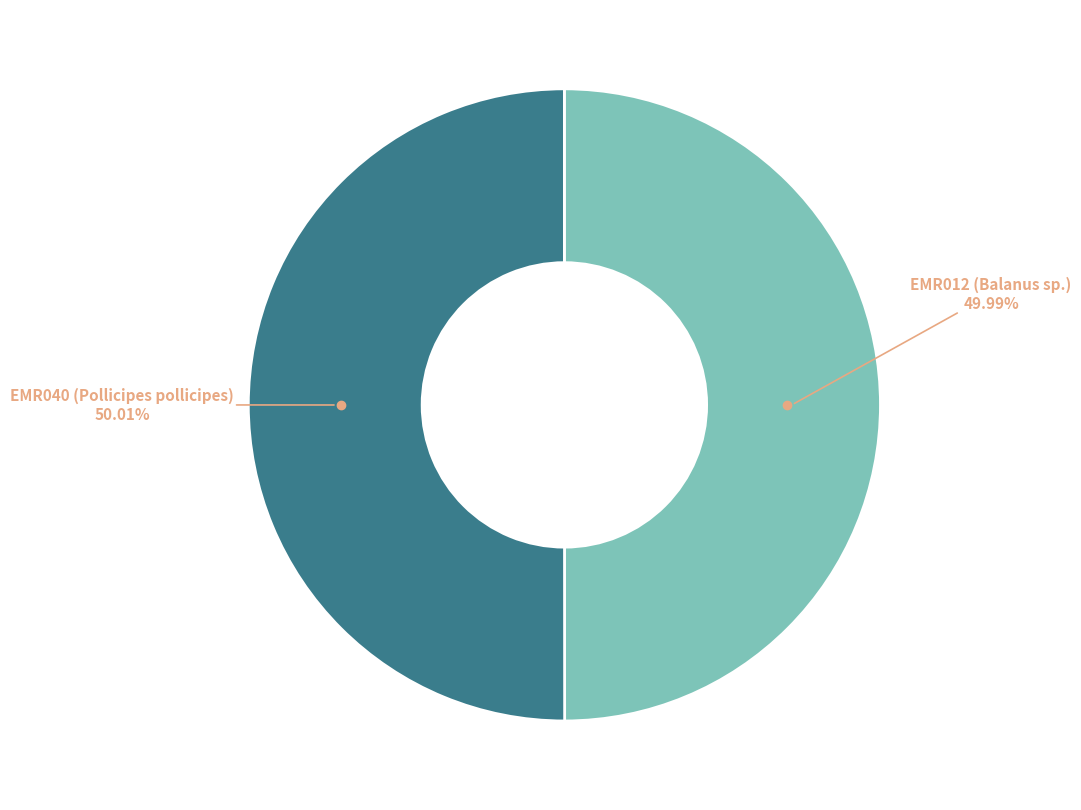

Does any single category account for the majority?

Yes